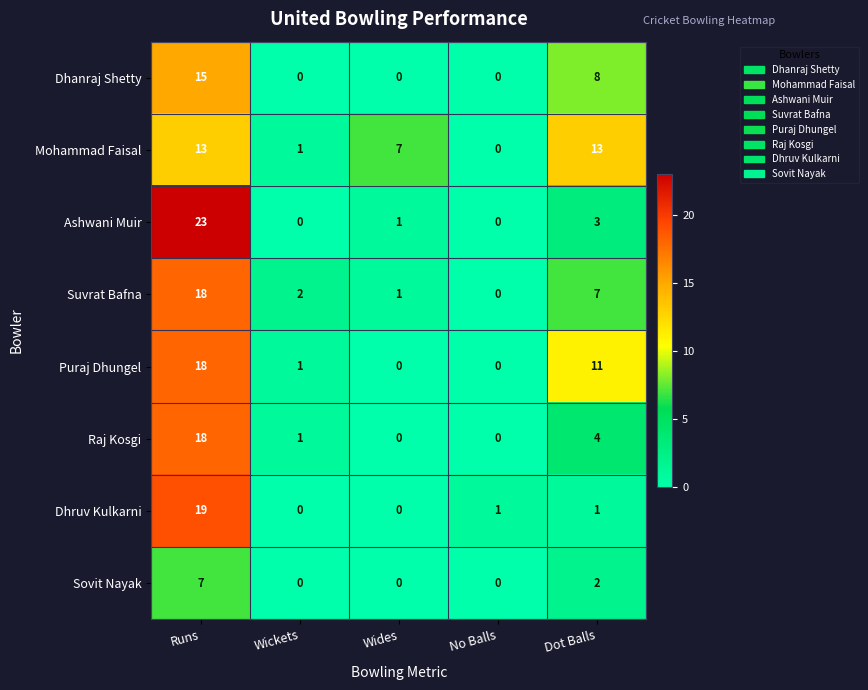

The Raj Kosgi series shows 0 at No Balls. True or false?

True